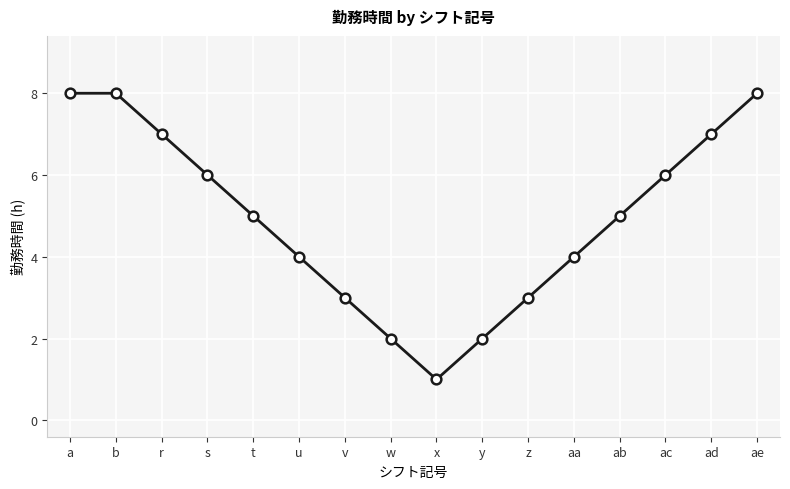

At which category does the data reach its first local valley?

x